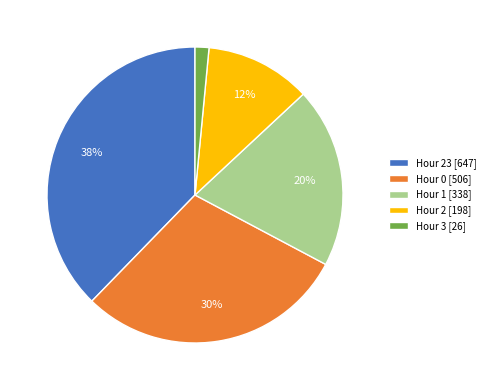

Does any single category account for the majority?

No